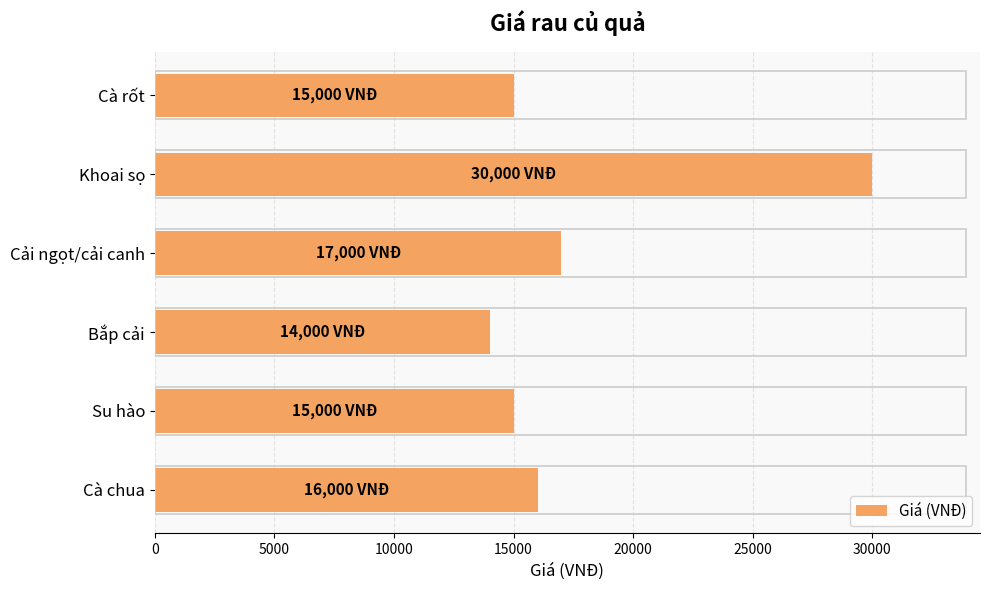

What is the change in value from Bắp cải to Cải ngọt/cải canh?

+3000